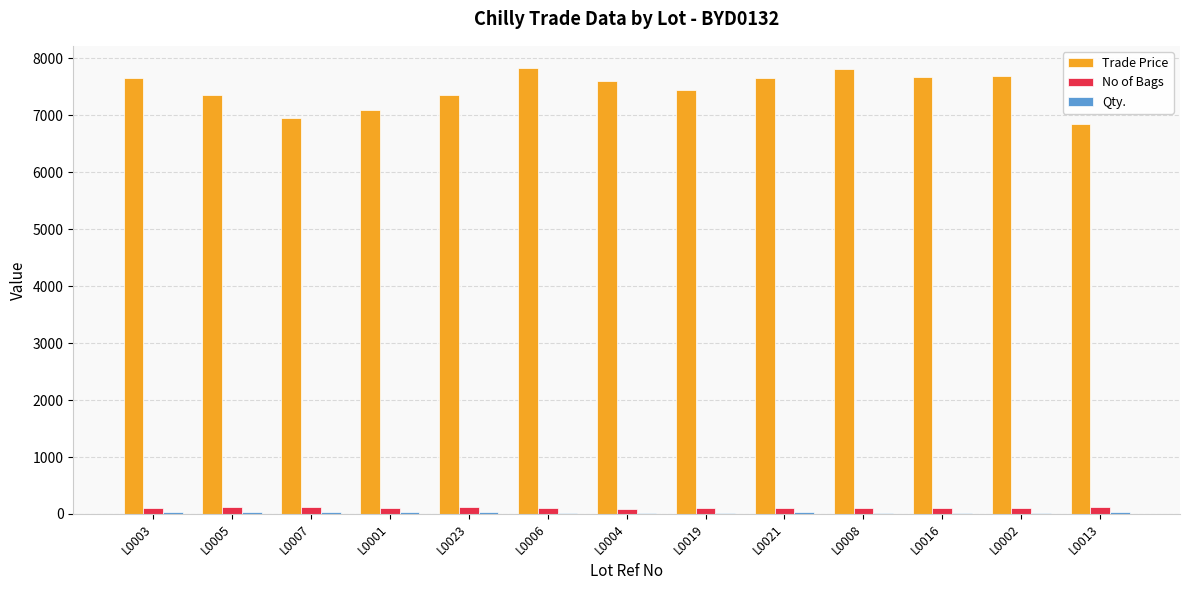

The No of Bags series shows 120.0 at L0013. True or false?

True